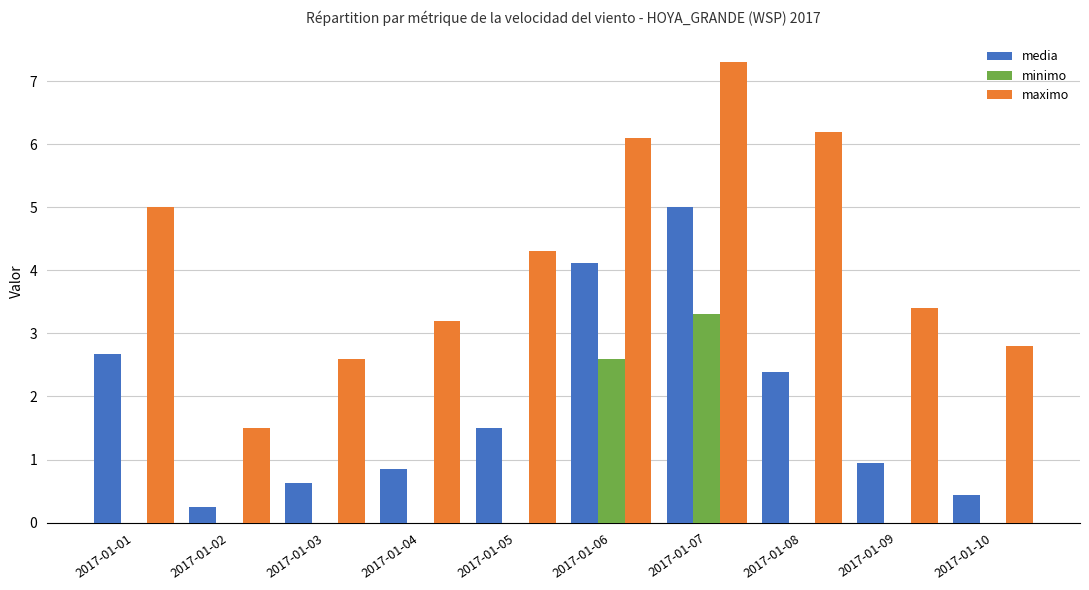

The media series shows 4.1 at 2017-01-06. True or false?

True